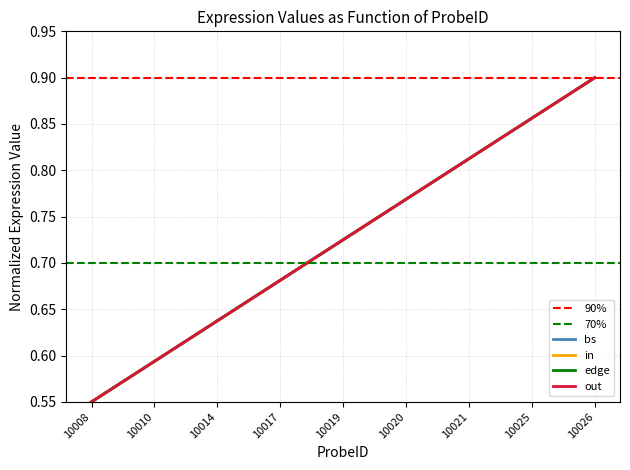

What is the sum of the control_16h_sd values at 10020 and 10014?

1.4